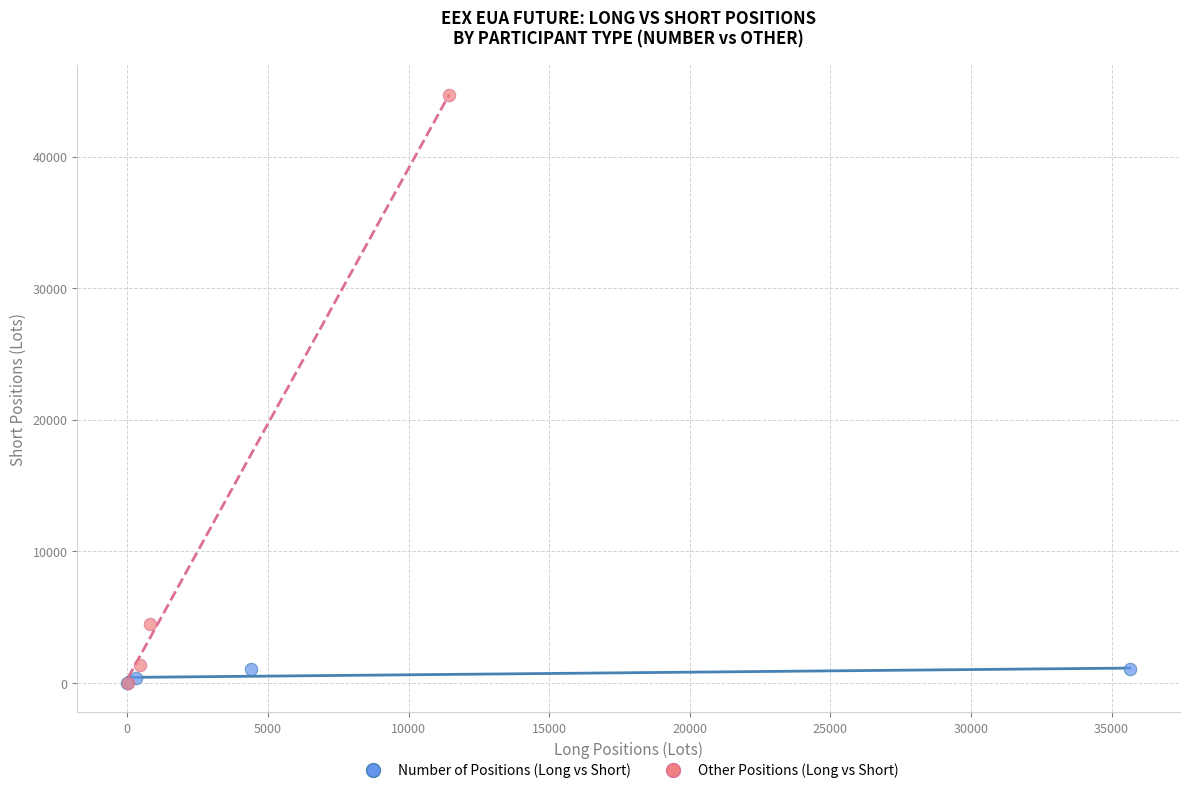

Which series has the largest Y range (max minus min)?

Other Positions (Long vs Short)